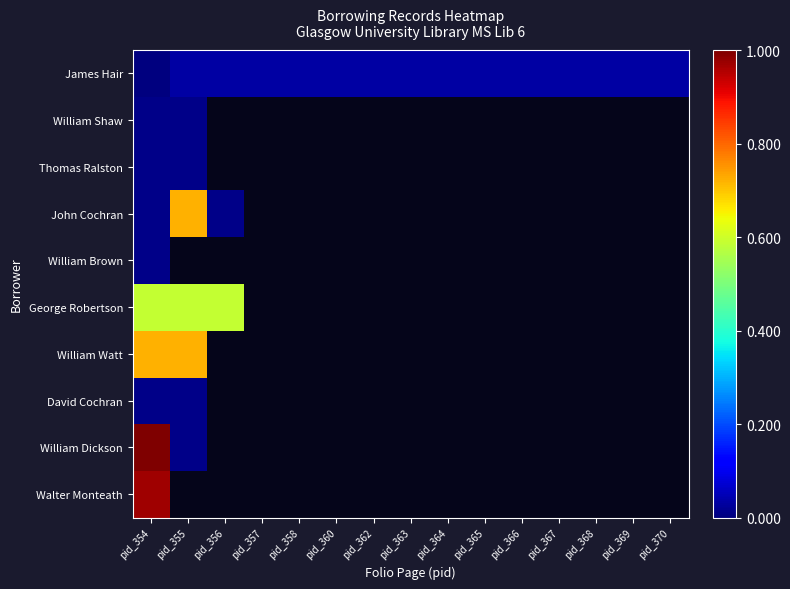

Which series has the widest spread of values?

William Dickson